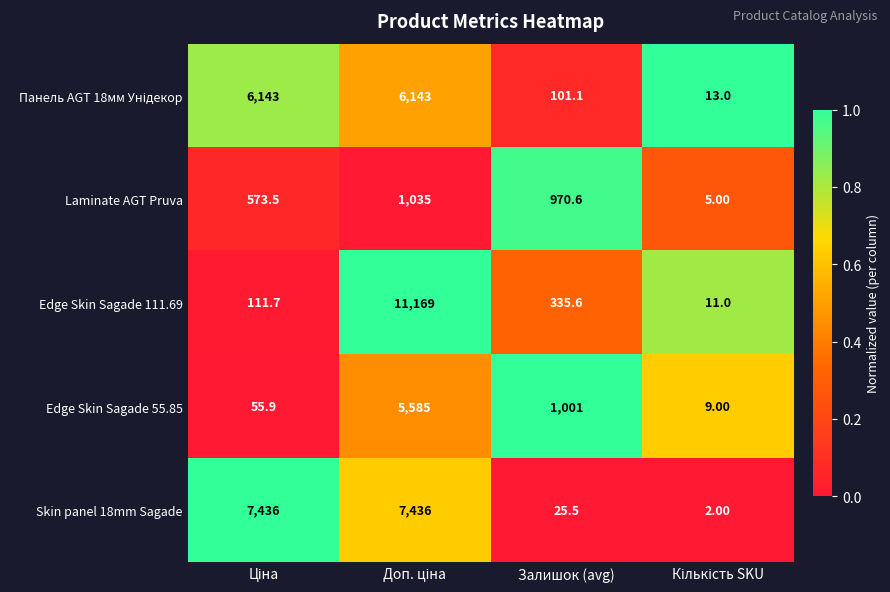

What is the average value of the Edge Skin Sagade 55.85 series?

1662.7